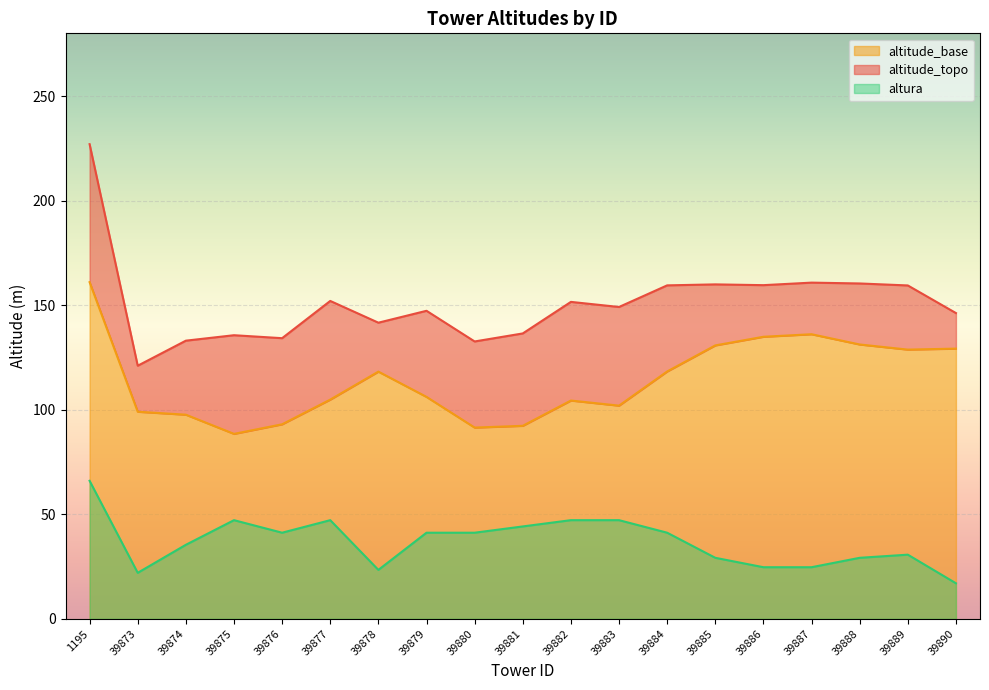

Reading right to left, transcribe all the data shown in this chart.

altitude_topo: 39890=146.2	39889=159.4	39888=160.4	39887=160.8	39886=159.6	39885=159.9	39884=159.5	39883=149.1	39882=151.6	39881=136.5	39880=132.6	39879=147.3	39878=141.6	39877=152.0	39876=134.2	39875=135.6	39874=133.0	39873=121.0	1195=227.0
altitude_base: 39890=129.2	39889=128.8	39888=131.2	39887=136.1	39886=134.9	39885=130.8	39884=118.3	39883=102.0	39882=104.4	39881=92.3	39880=91.5	39879=106.1	39878=118.2	39877=104.8	39876=93.0	39875=88.5	39874=97.6	39873=99.0	1195=161.0
altura: 39890=17.0	39889=30.7	39888=29.2	39887=24.7	39886=24.7	39885=29.2	39884=41.2	39883=47.2	39882=47.2	39881=44.2	39880=41.2	39879=41.2	39878=23.4	39877=47.2	39876=41.2	39875=47.2	39874=35.4	39873=22.0	1195=66.0